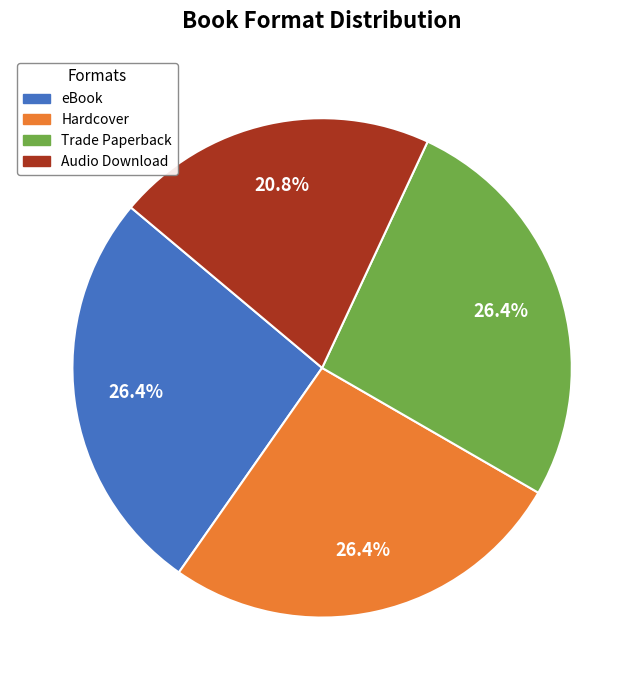

Is there a majority slice in this chart?

No